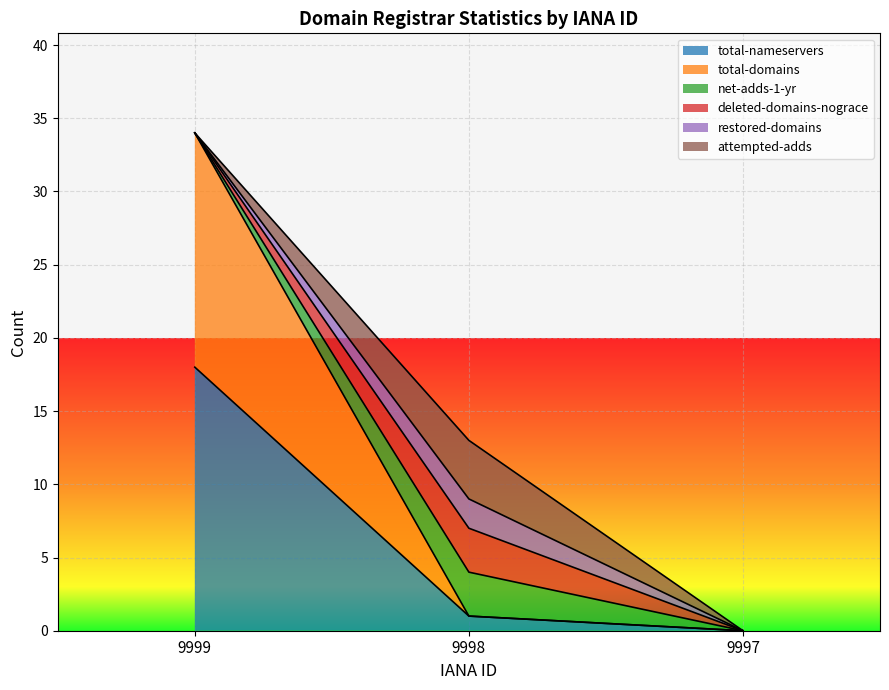

What is the value of the total-nameservers point at the 1st from the left?

18